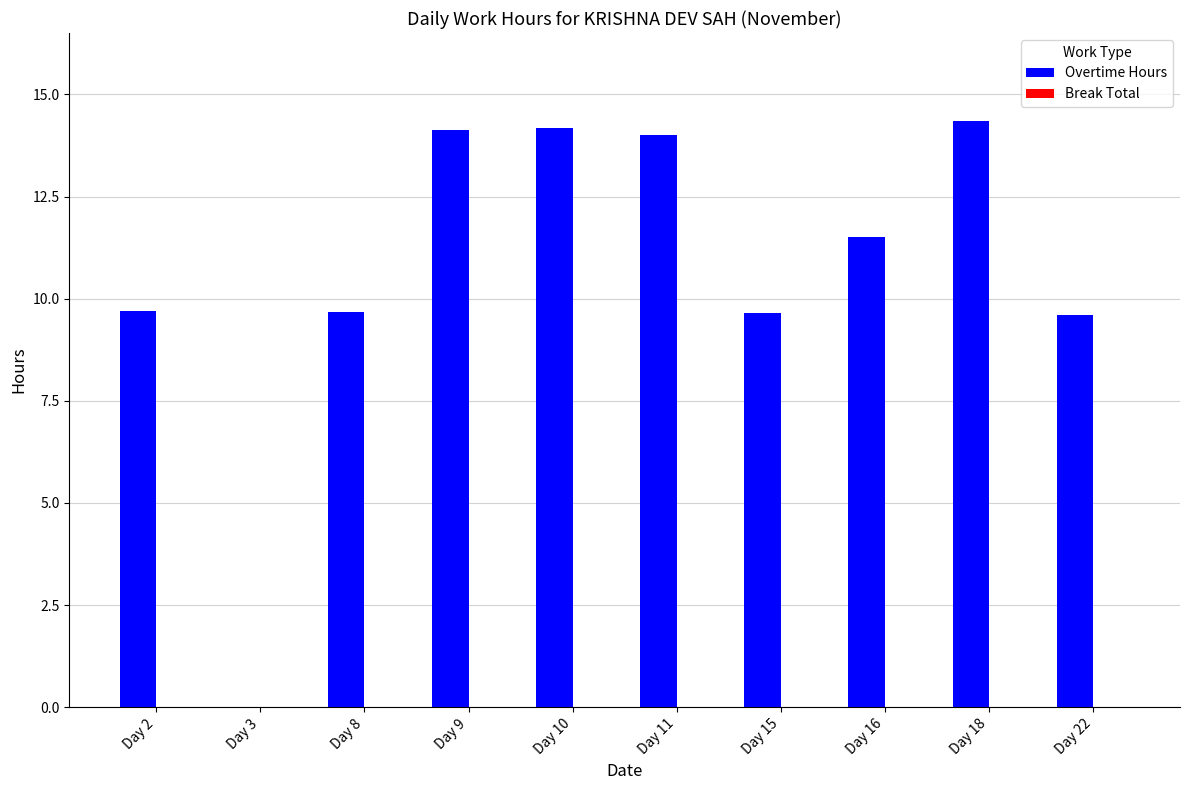

The value at Day 22 is 14.8. True or false?

False